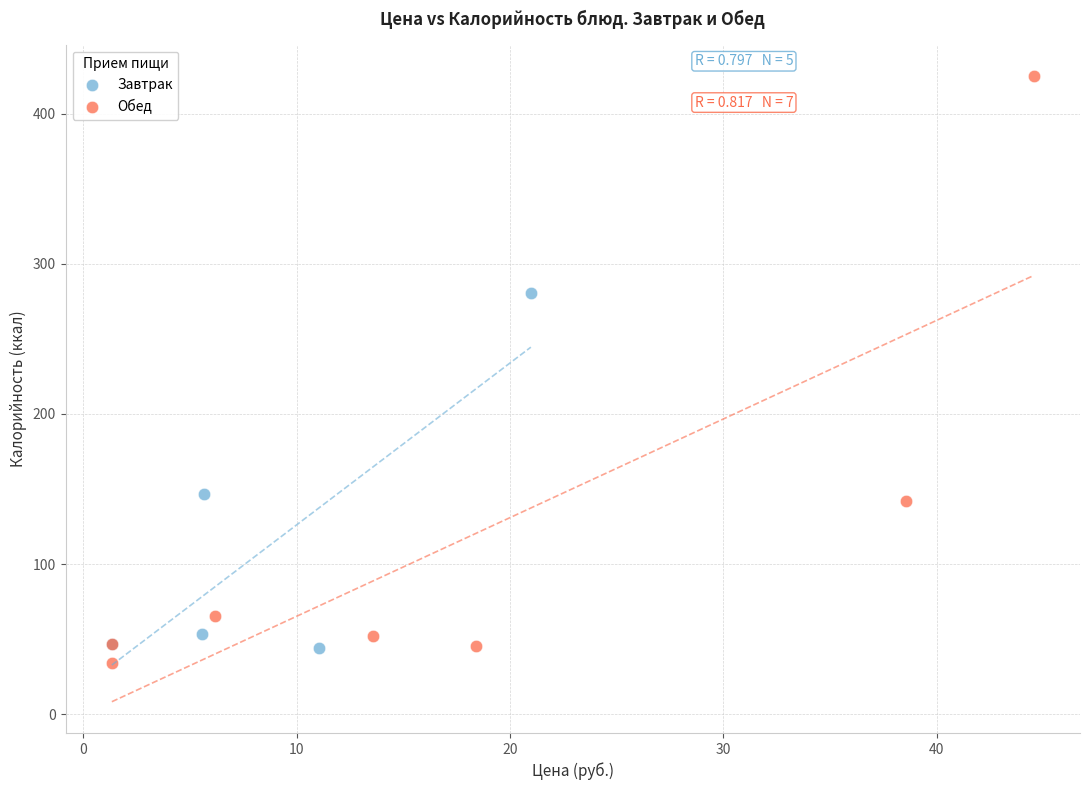

Which series contains the highest Y value?

Обед